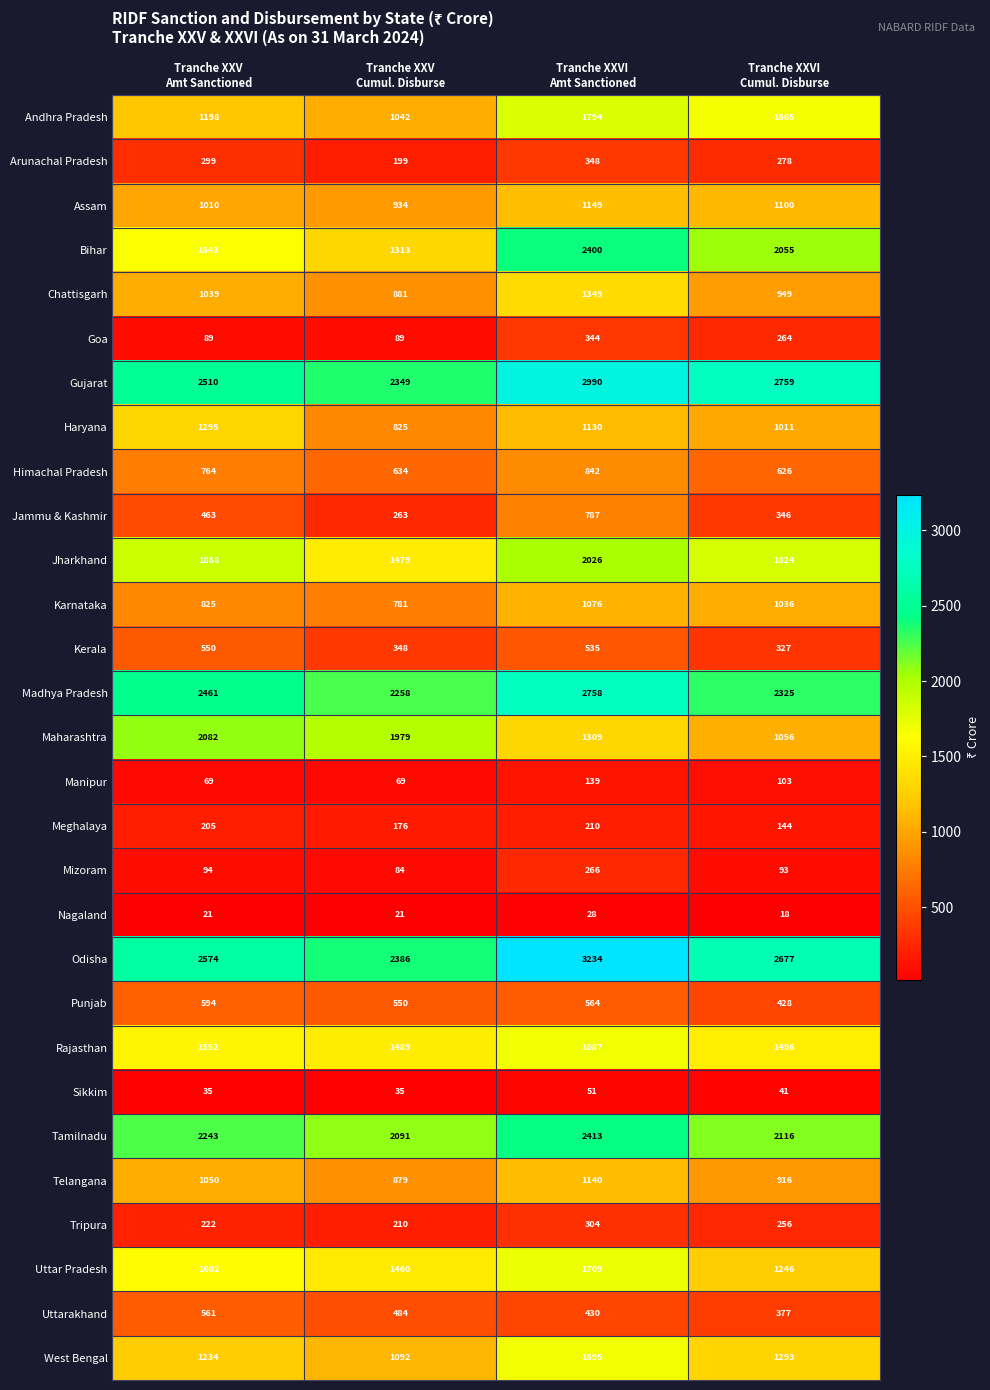

Which label corresponds to the largest value in the chart?

Tranche XXVI
Amt Sanctioned